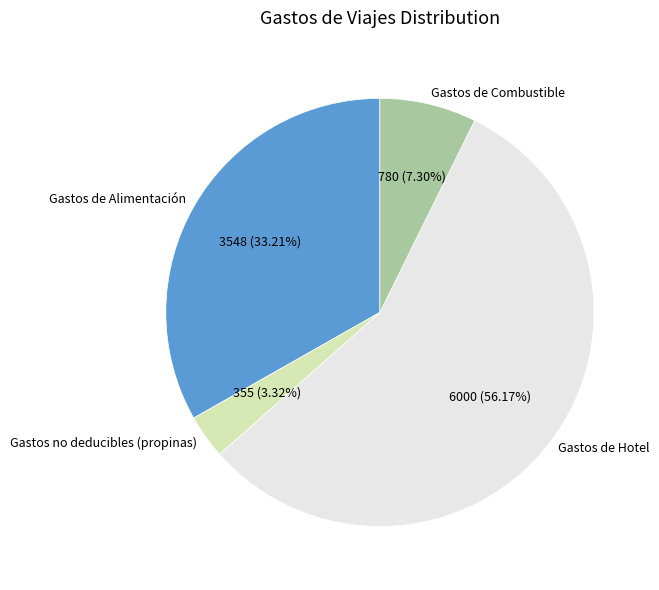

What percentage is NOT represented by Gastos de Combustible?

92.7%